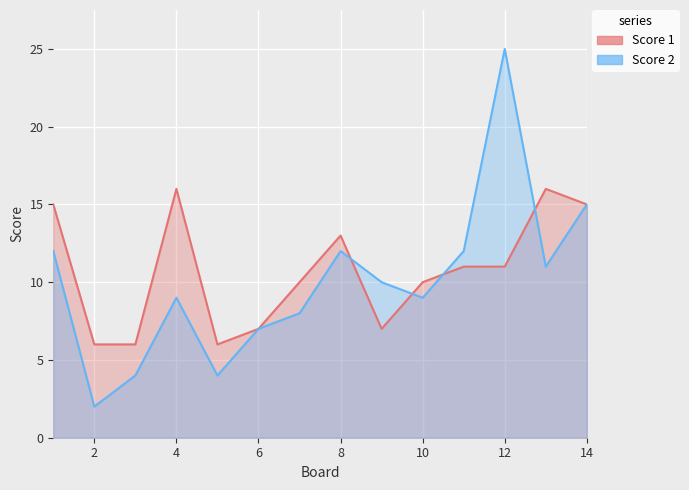

Is it true that Score 1 equals 6 at 1?

False